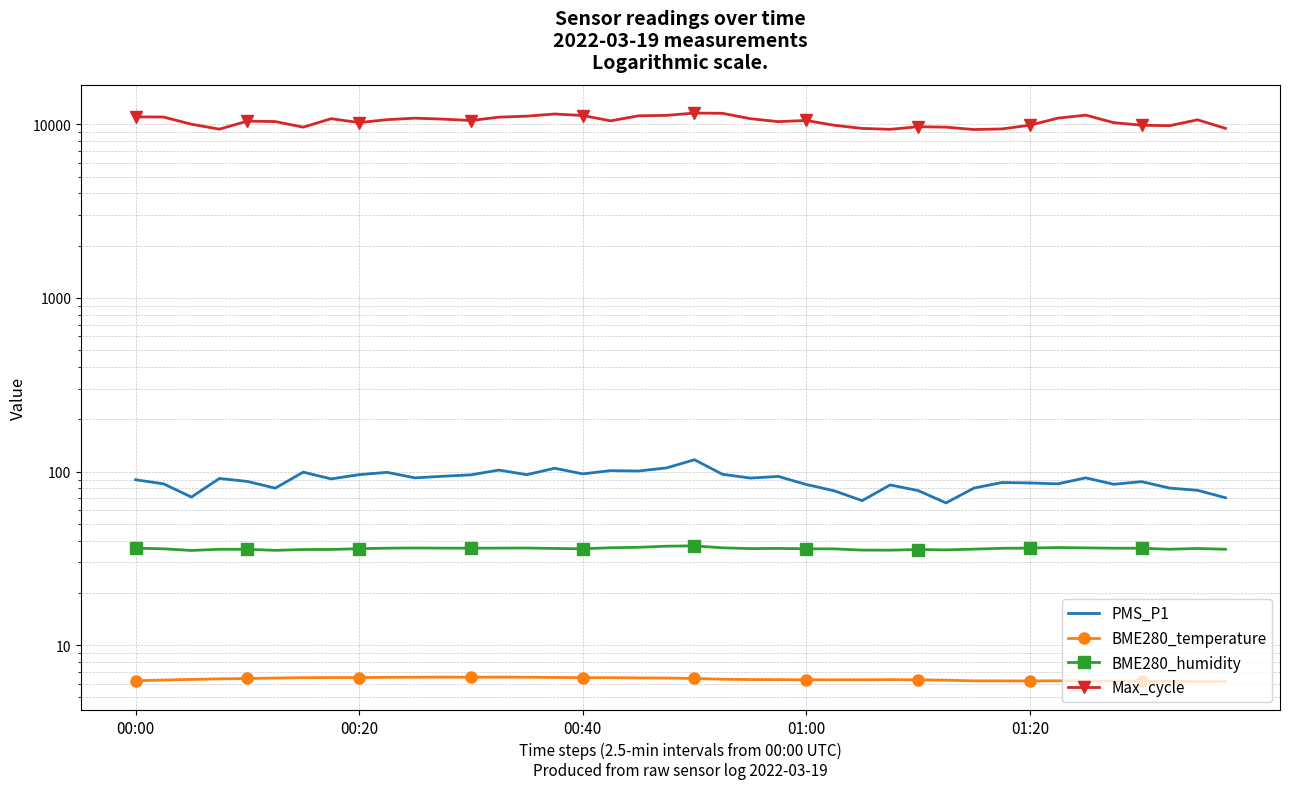

True or false: BME280_humidity and PMS_P1 cross at least once.

False